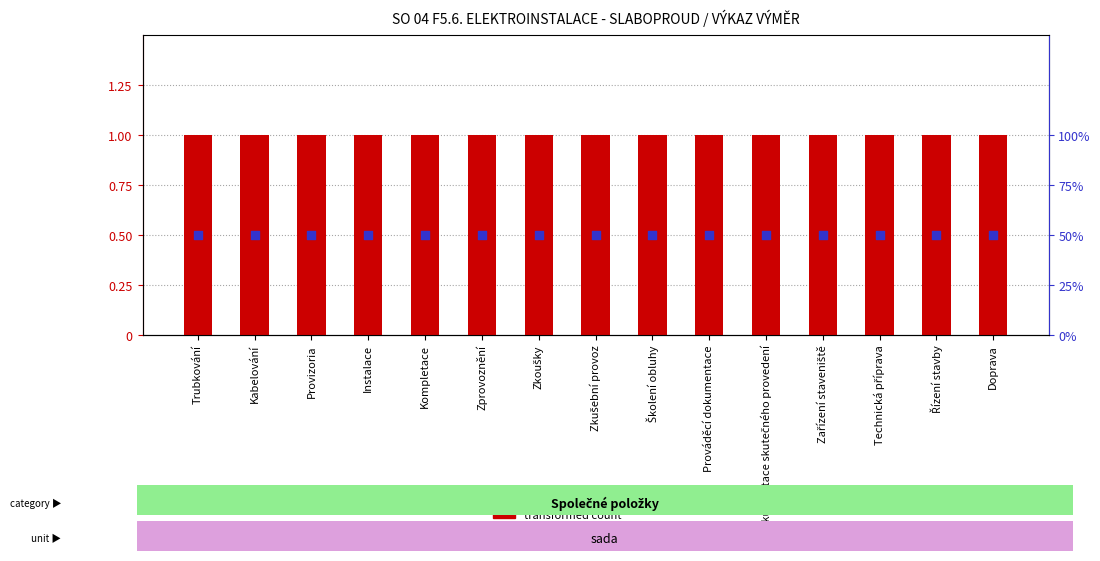

What are all the series names shown in the legend?

transformed count, percentile rank within the sample